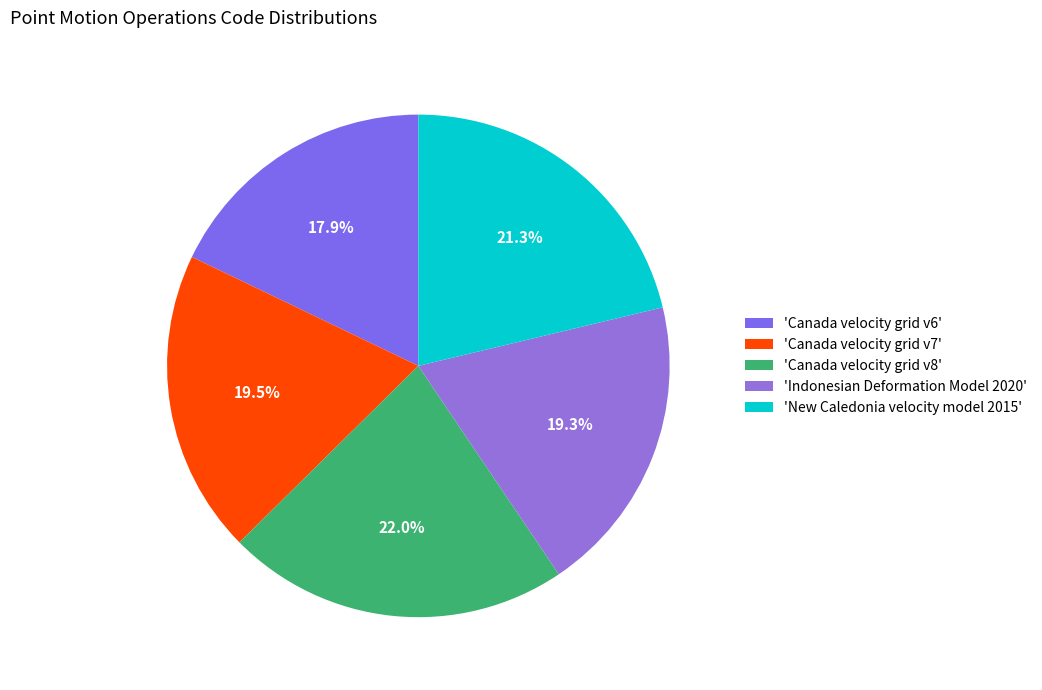

To the nearest percent, what is the difference between the largest and smallest slice percentages?

4%